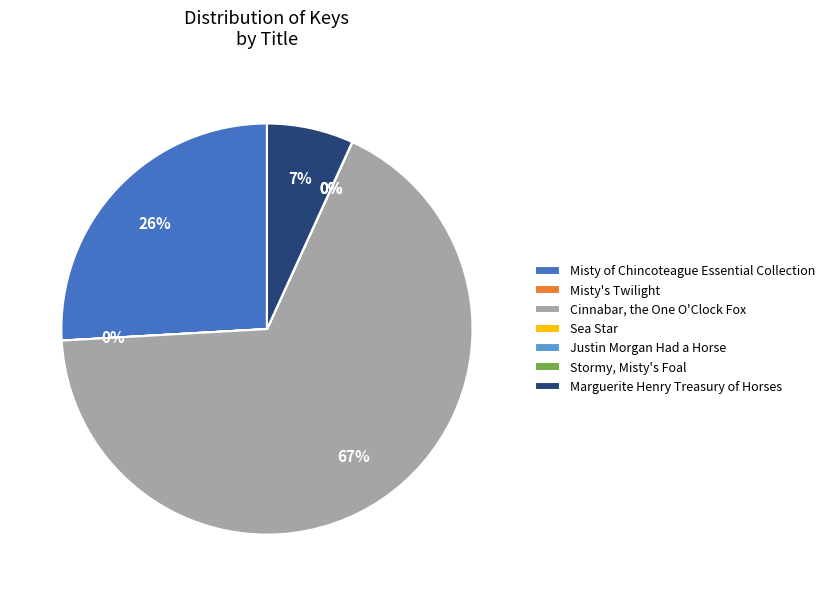

To the nearest percent, what is the combined percentage of Cinnabar, the One O'Clock Fox and Marguerite Henry Treasury of Horses?

74%